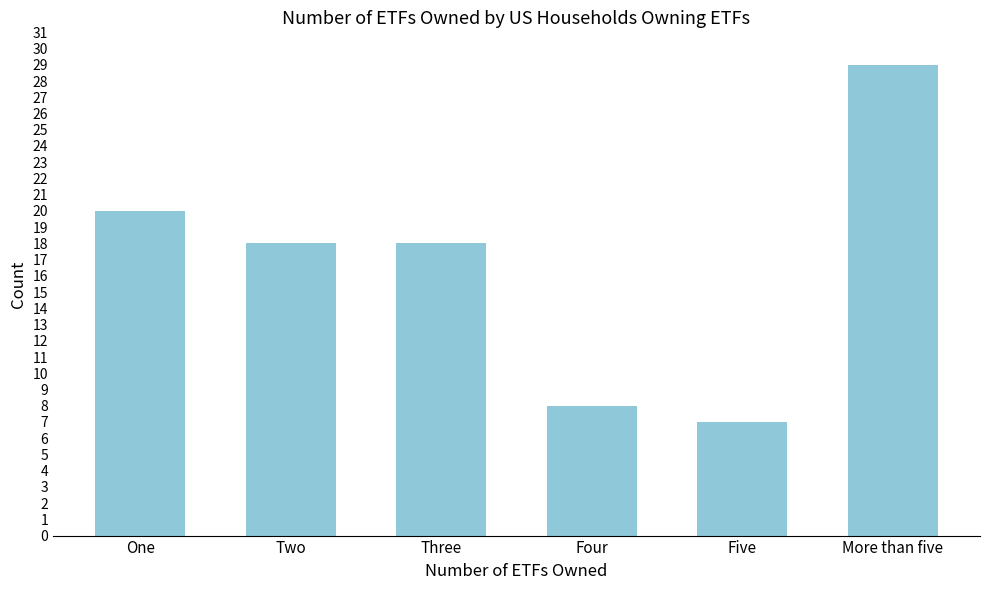

Reading left to right, list all the values displayed in this chart.

20	18	18	8	7	29